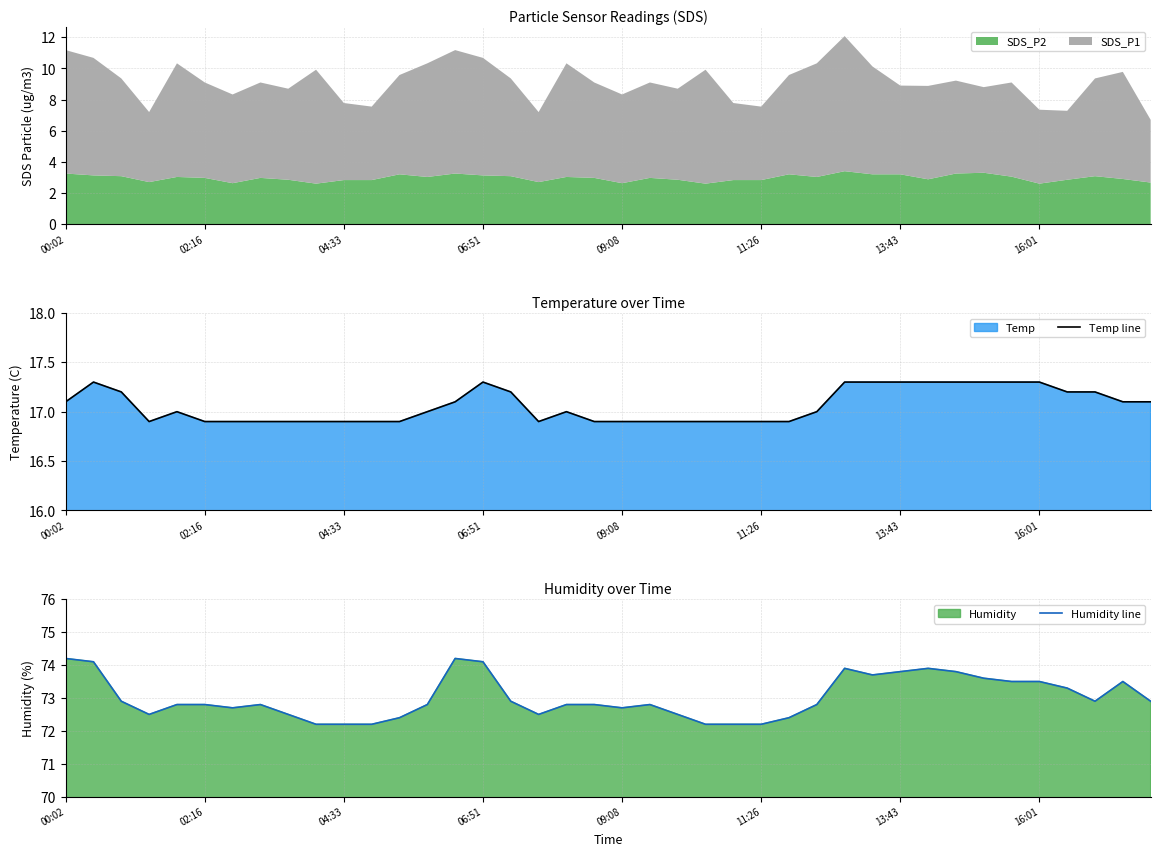

What is the minimum value for SDS_P2?

2.6